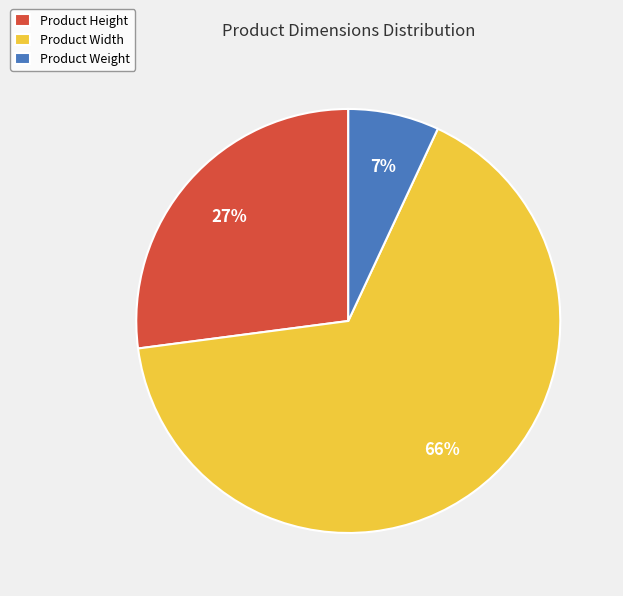

What is the majority slice?

Product Width